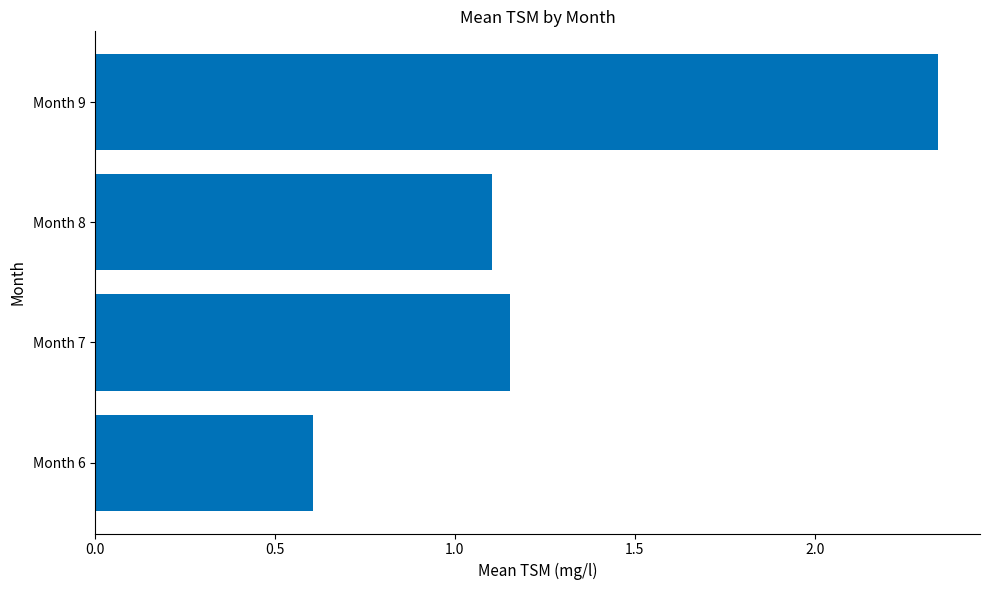

The chart shows a value of 0.4 at Month 8. True or false?

False